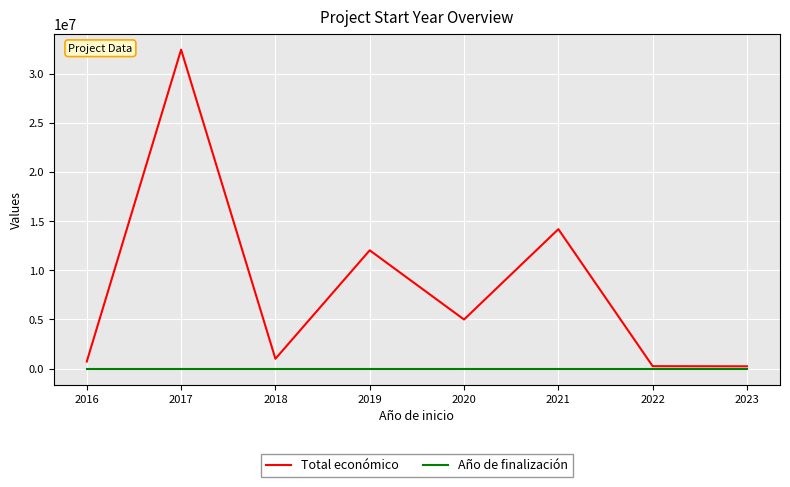

What is the sum of all Año de finalización values?

16176.5